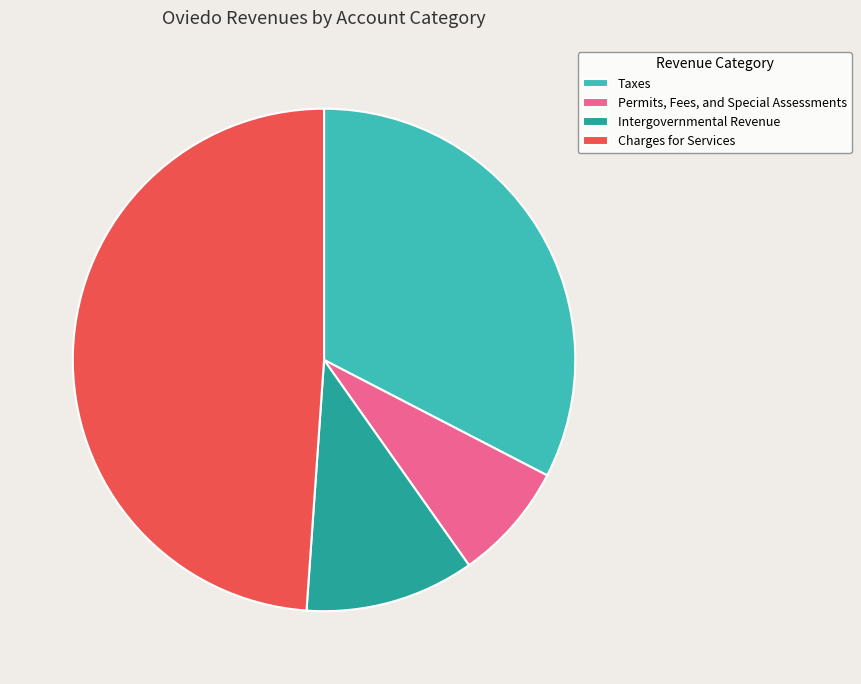

Is it true that Permits, Fees, and Special Assessments is 8% of the pie?

True